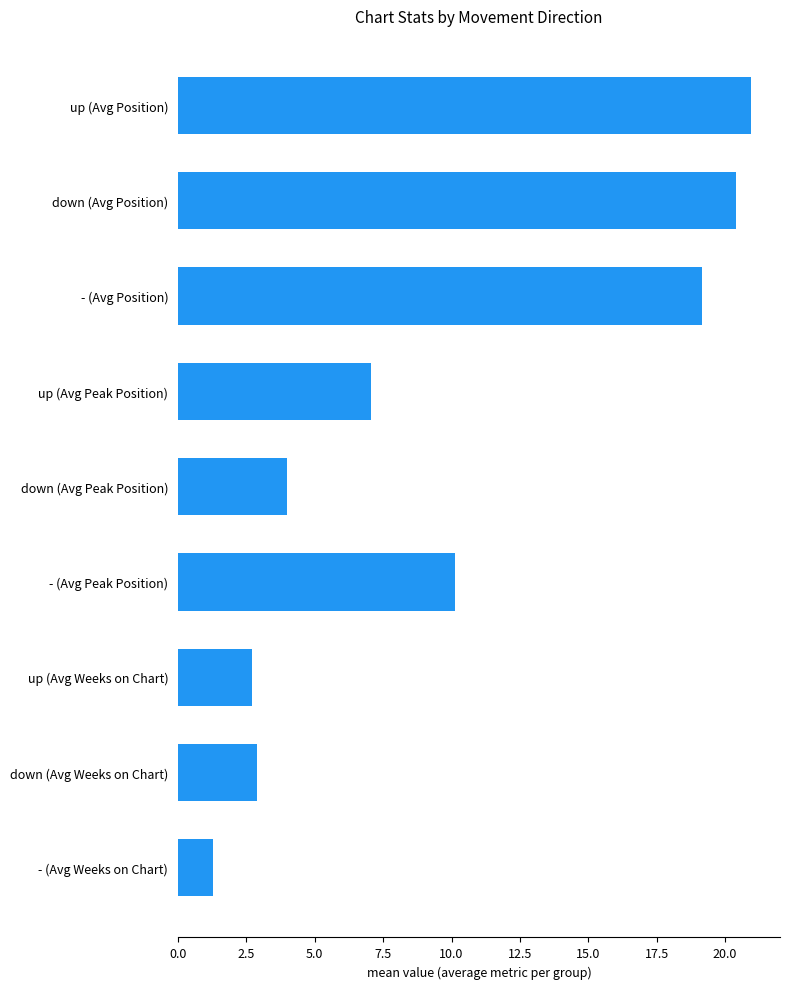

Reading bottom to top, extract all data points from this chart.

1.3	2.9	2.7	10.1	4.0	7.0	19.1	20.4	21.0